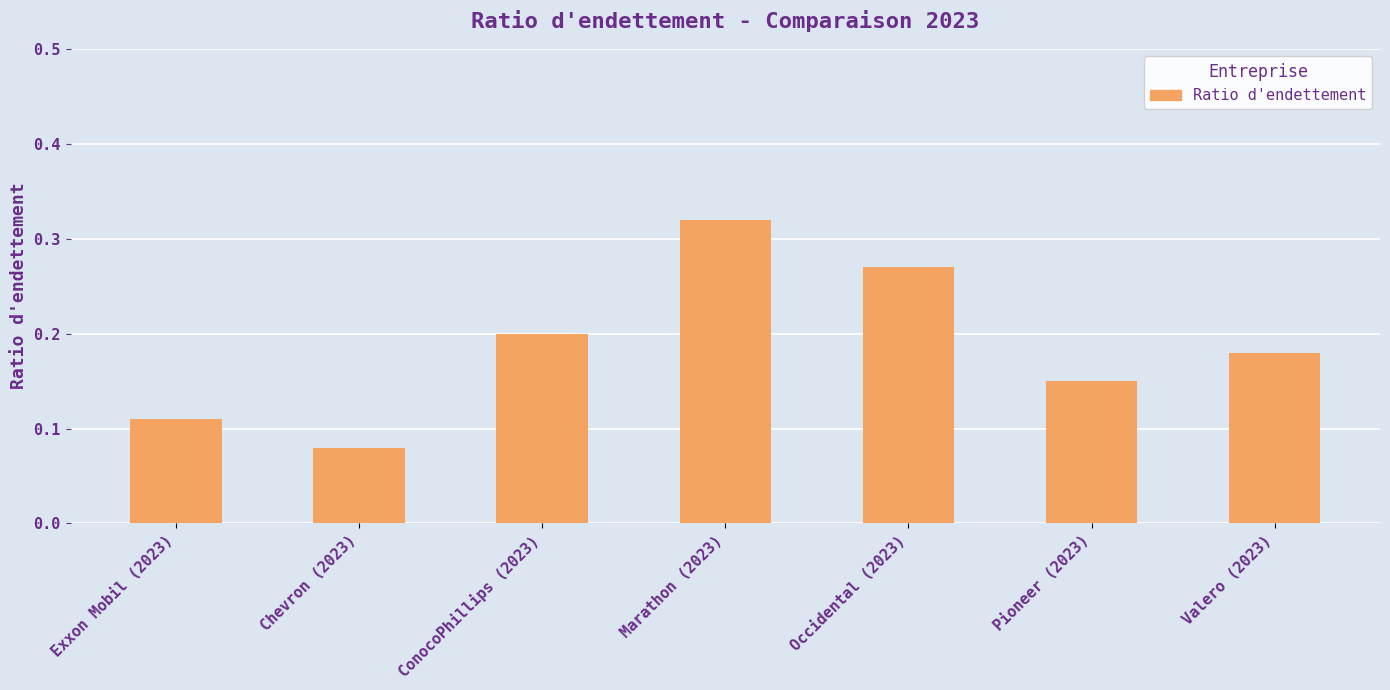

What position from the right is ConocoPhillips (2023)?

5